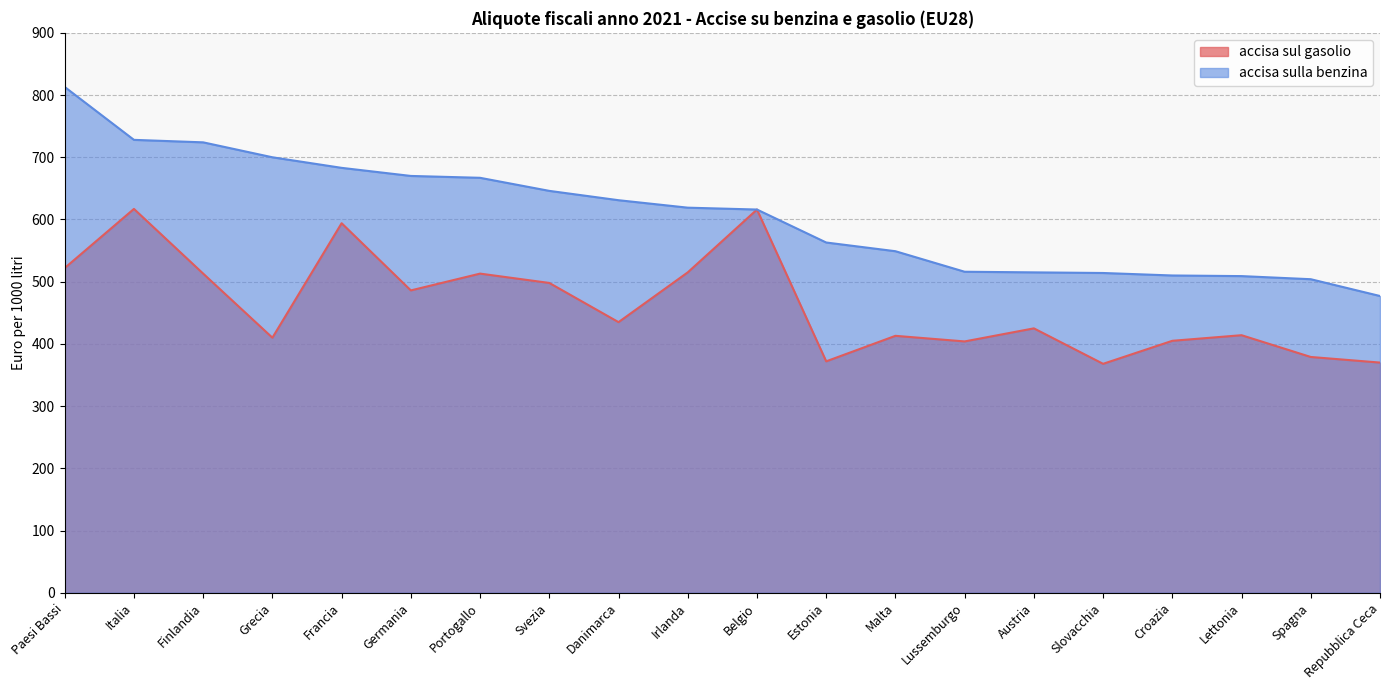

What is the difference between the maximum and minimum values in the accisa sul gasolio series?

249